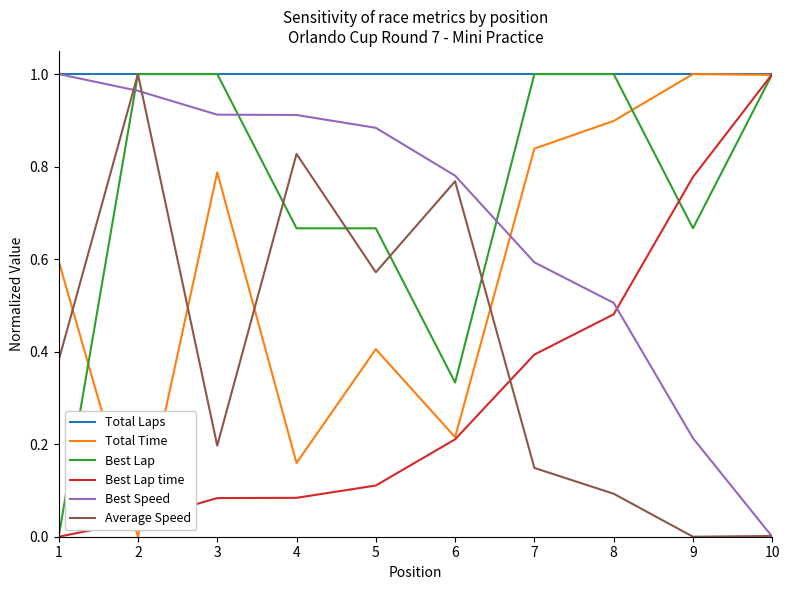

Rank the series at 5 from highest to lowest value.

Total Laps, Best Speed, Best Lap, Average Speed, Total Time, Best Lap time